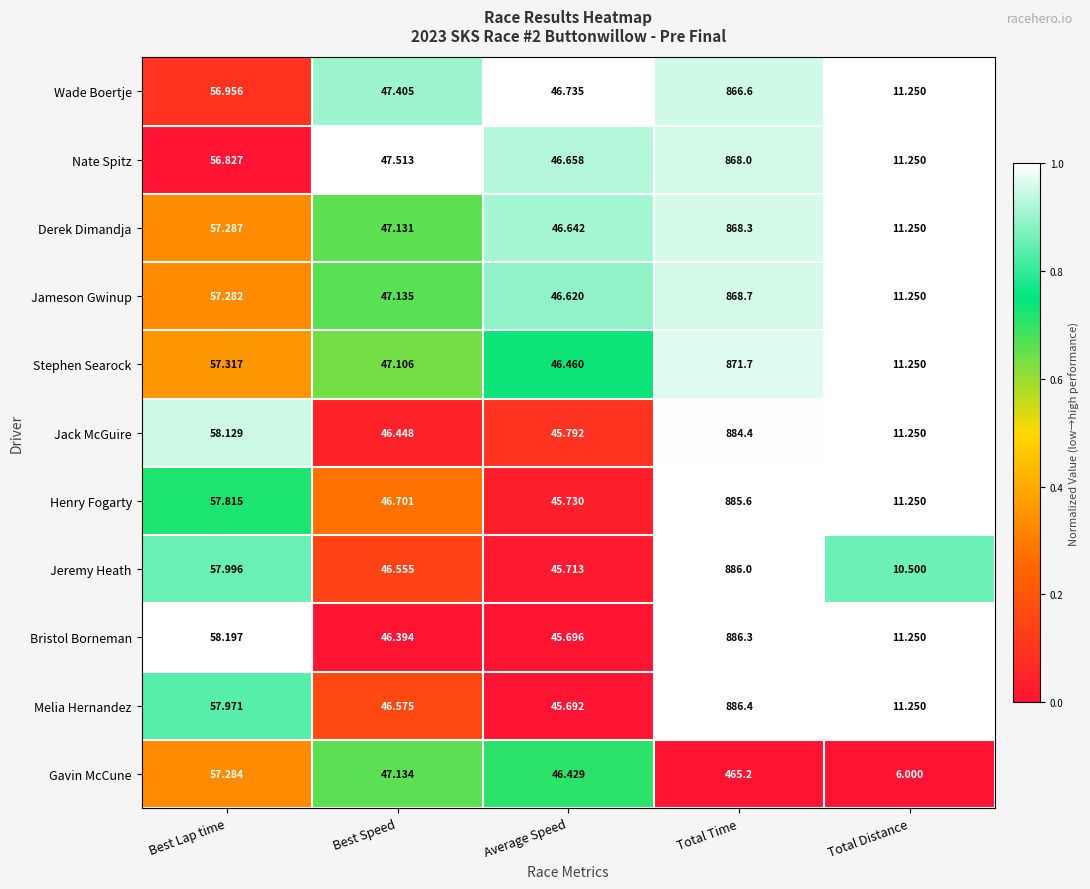

Which series has the widest spread of values?

Jeremy Heath